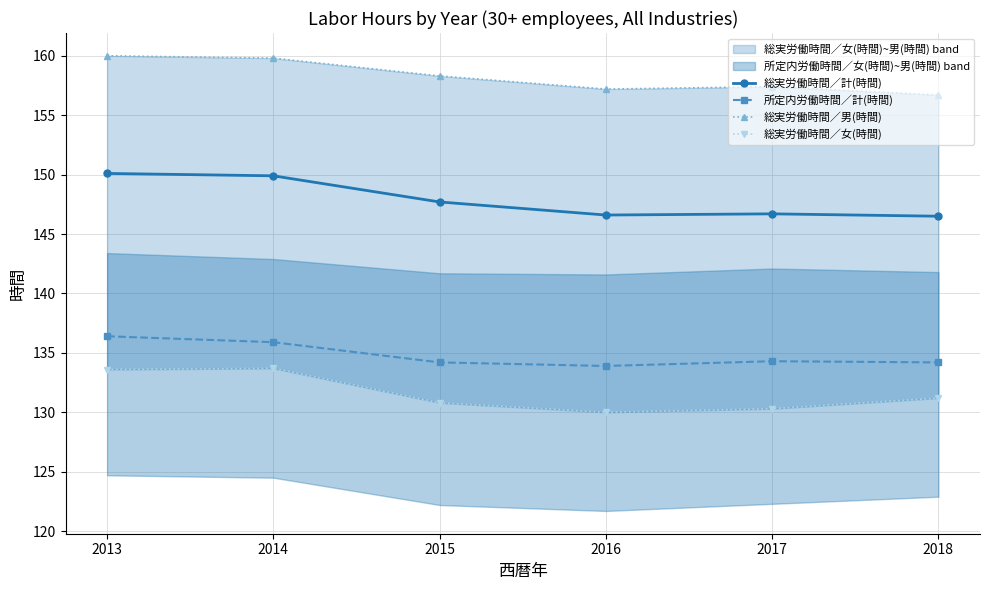

At which label is 総実労働時間／男(時間) closest to 158?

2015